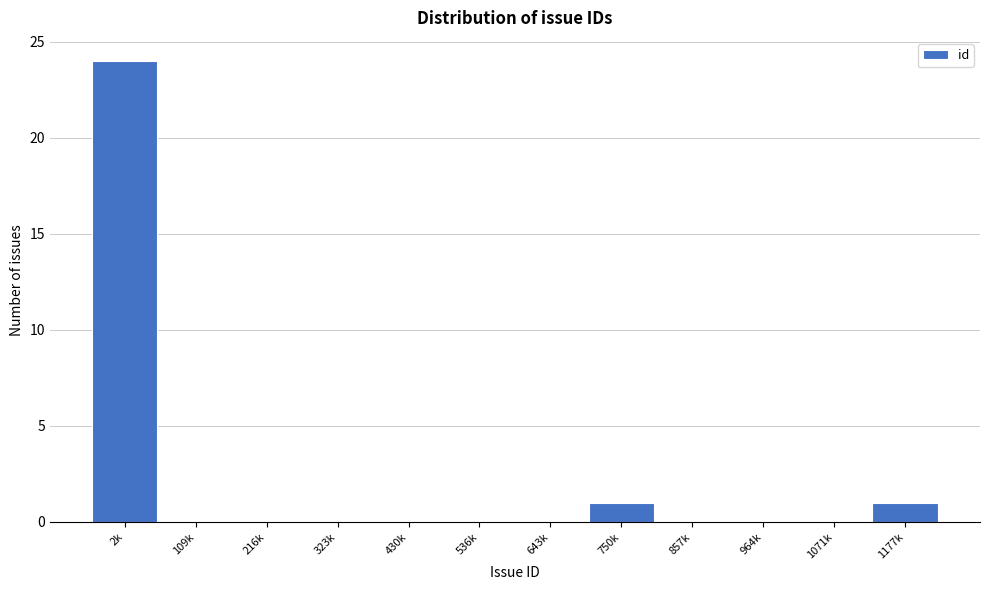

Reading left to right, what are all the values shown in this chart?

2k=24	109k=0	216k=0	323k=0	430k=0	536k=0	643k=0	750k=1	857k=0	964k=0	1071k=0	1177k=1